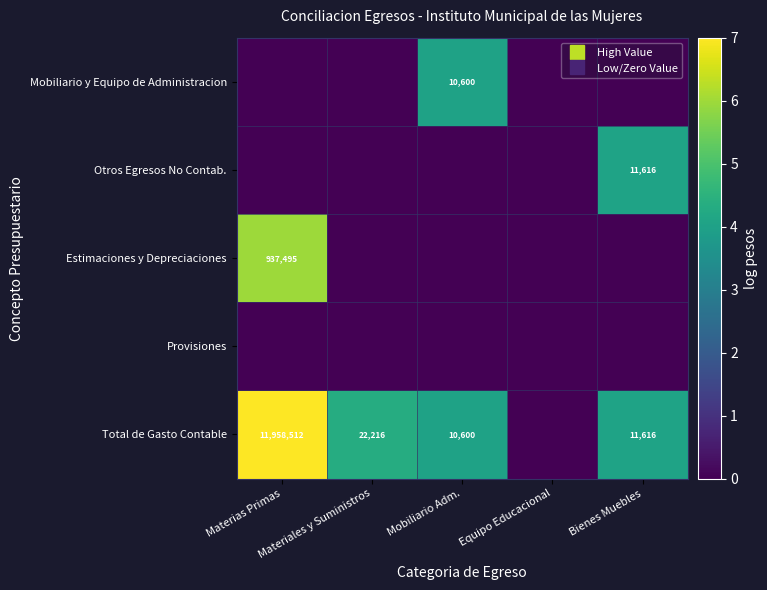

Which category has the lowest value in the Estimaciones y Depreciaciones series?

Materiales y Suministros